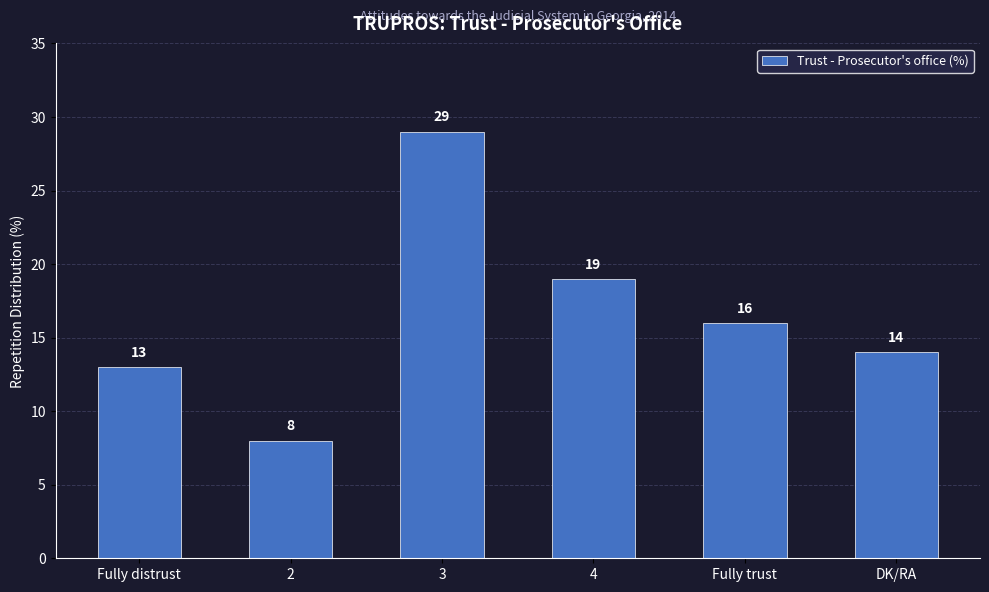

What is the label of the 3rd bar from the left?

3